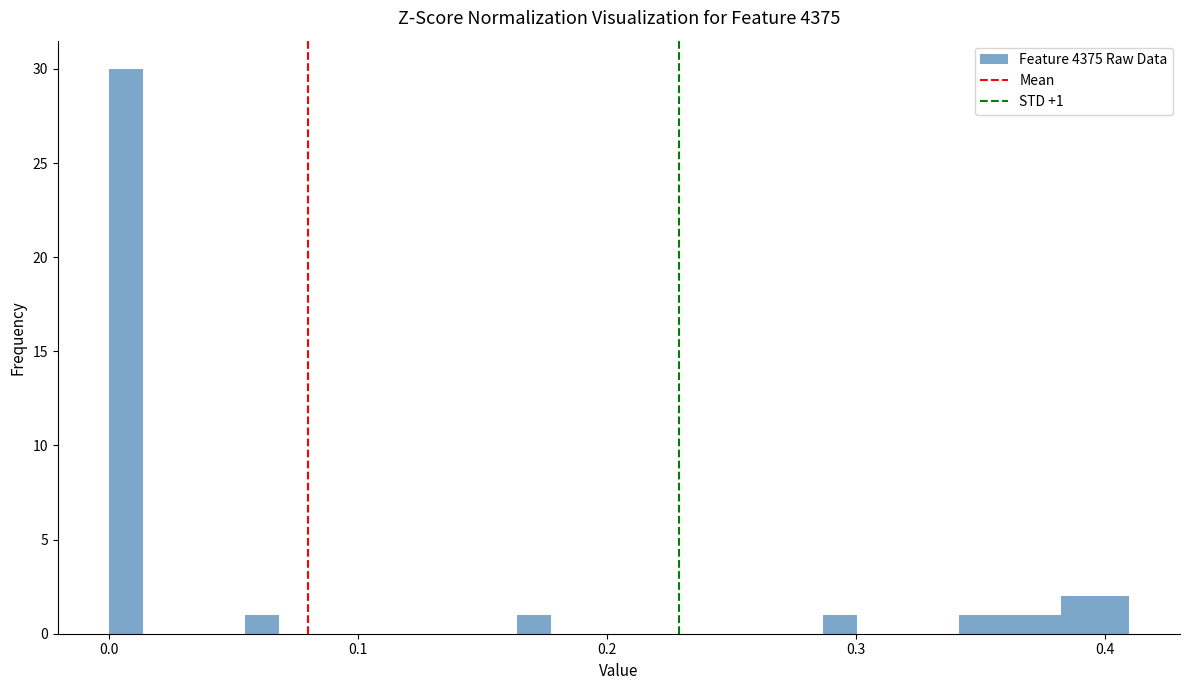

Around what value on the x-axis is the tallest bar? Give the approximate position of its centre, as read against the axis.

0.01